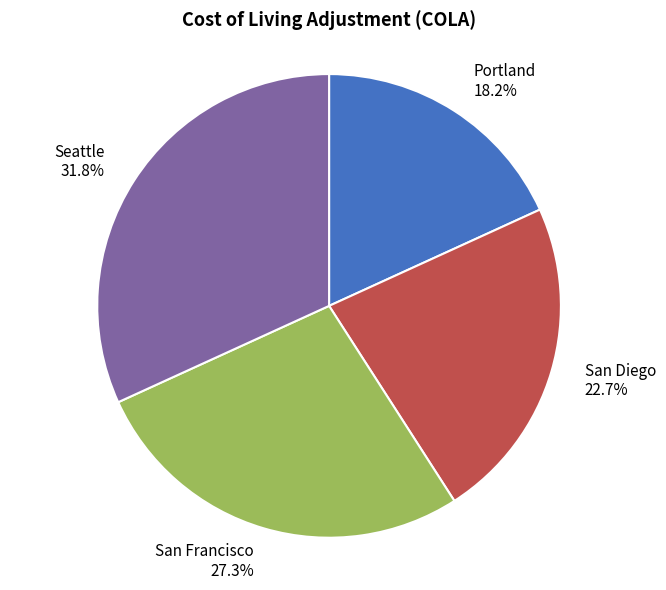

What is the smallest slice in the pie chart?

Portland